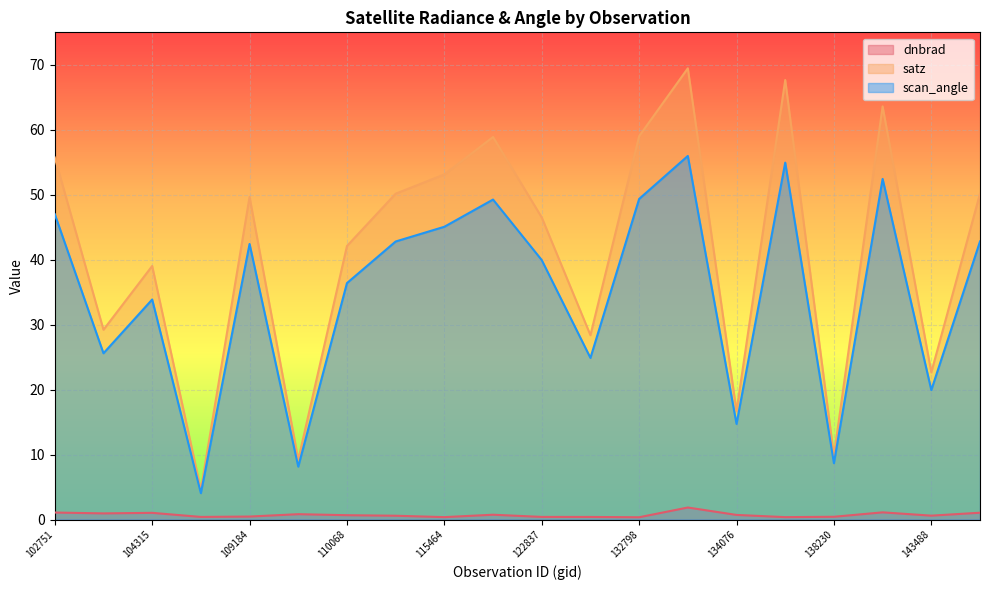

Where is satz nearest to the value 37?

104315